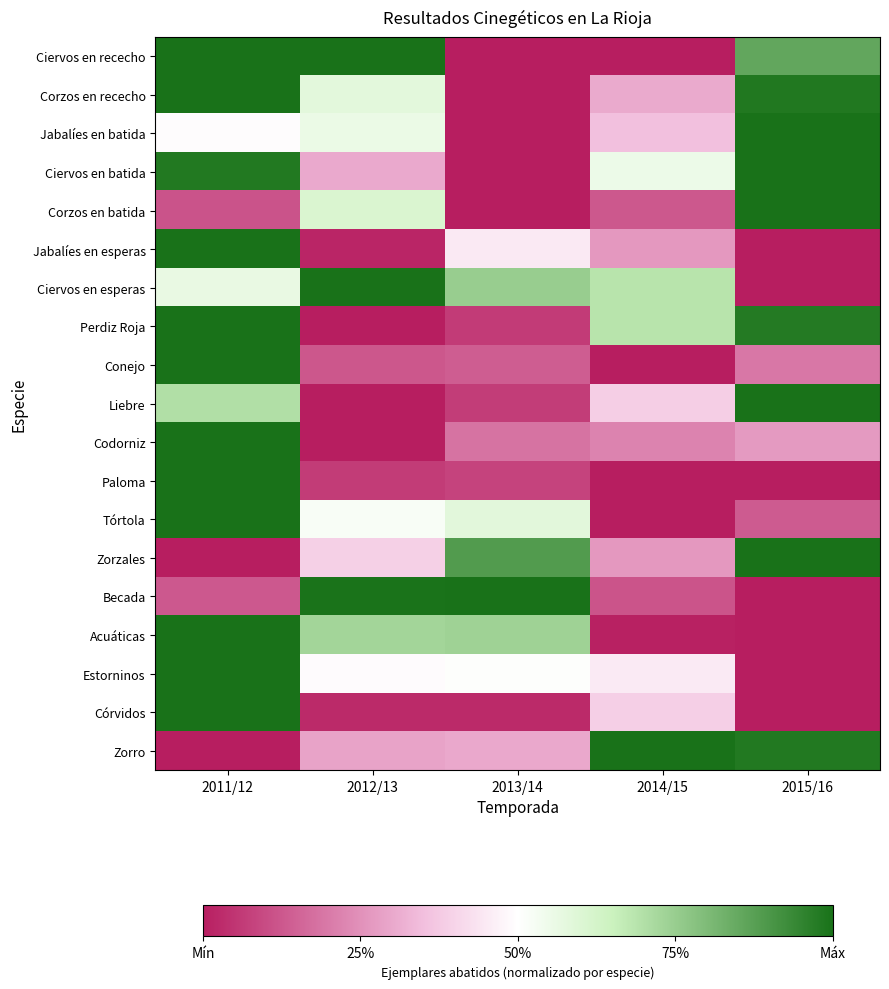

How many categories are shown in the chart?

5